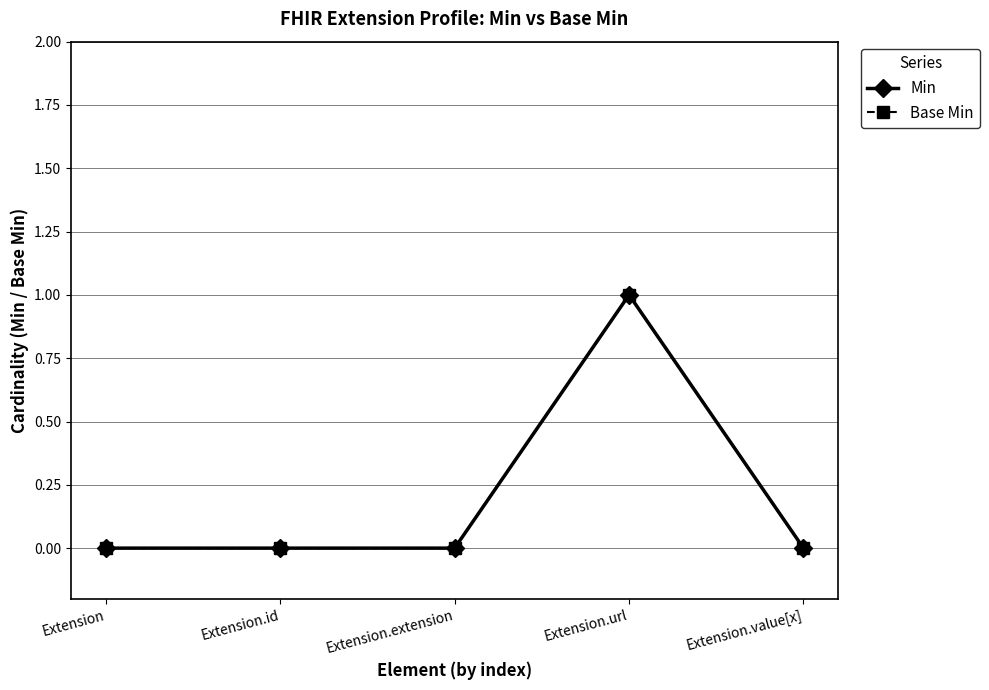

What is the label of the 1st point from the right?

Extension.value[x]